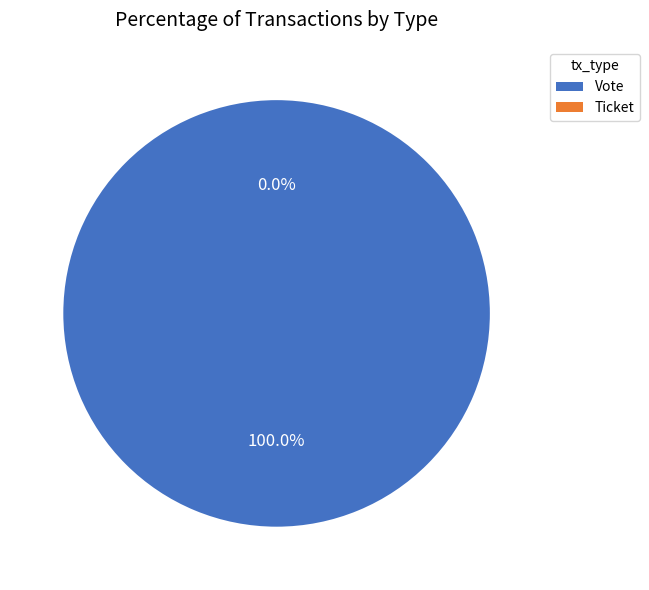

Which category has the biggest portion of the pie?

Vote